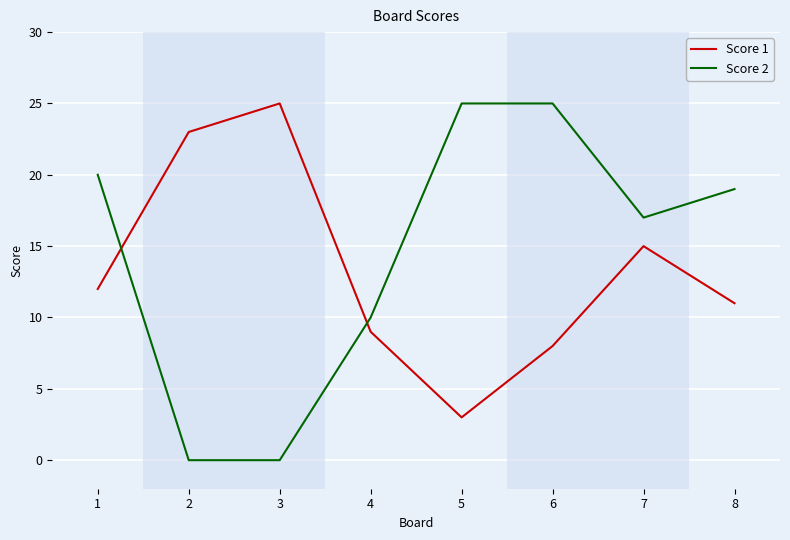

Which category has the lowest value in the Score 1 series?

5